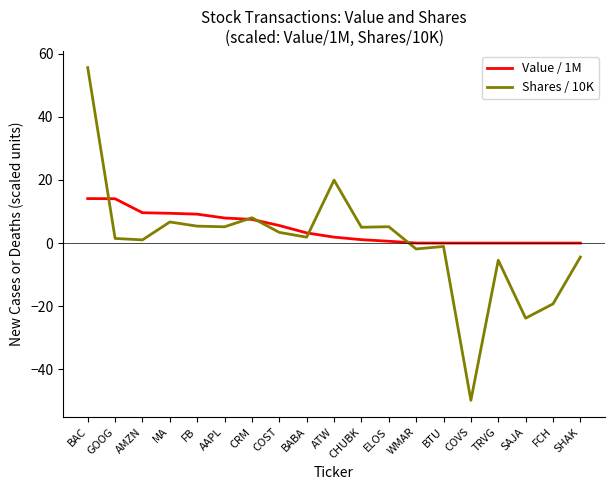

Which label corresponds to the smallest value in the chart?

COVS